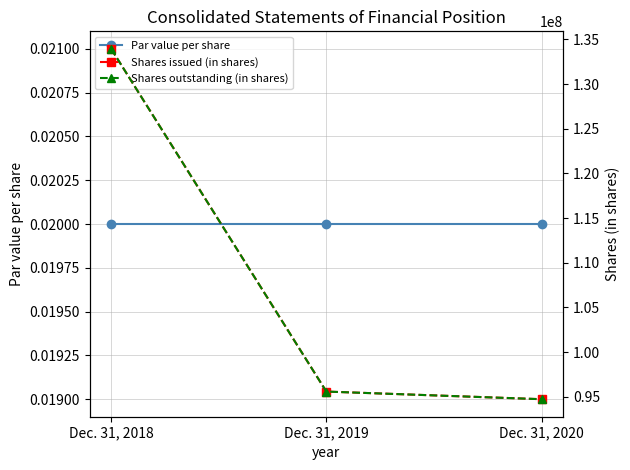

What is the sum of the Shares outstanding (in shares) values at Dec. 31, 2020 and Dec. 31, 2018?

228666629.0